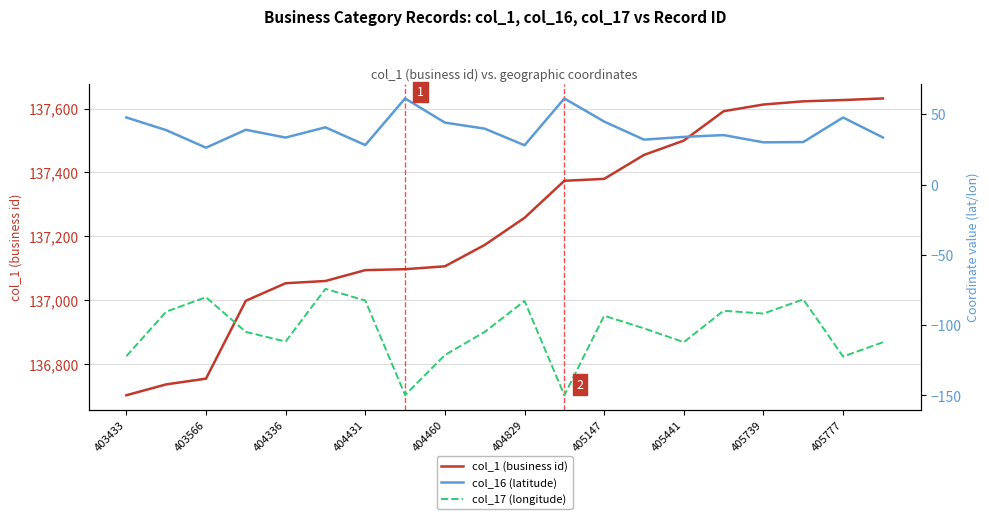

How many lines are shown in the chart?

3